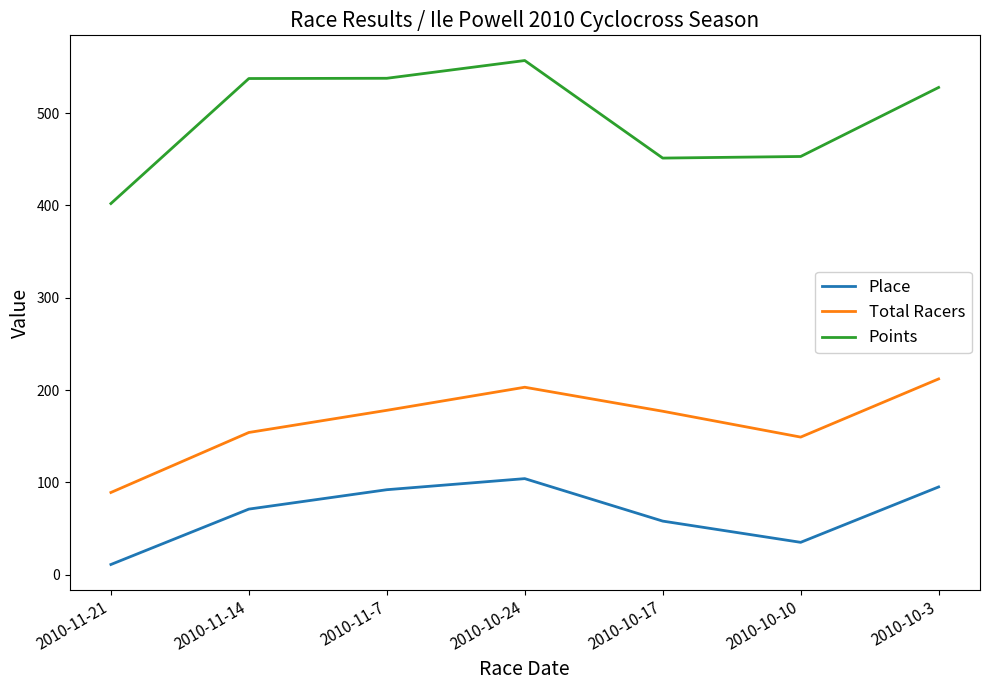

At which label does Points reach its peak?

2010-10-24